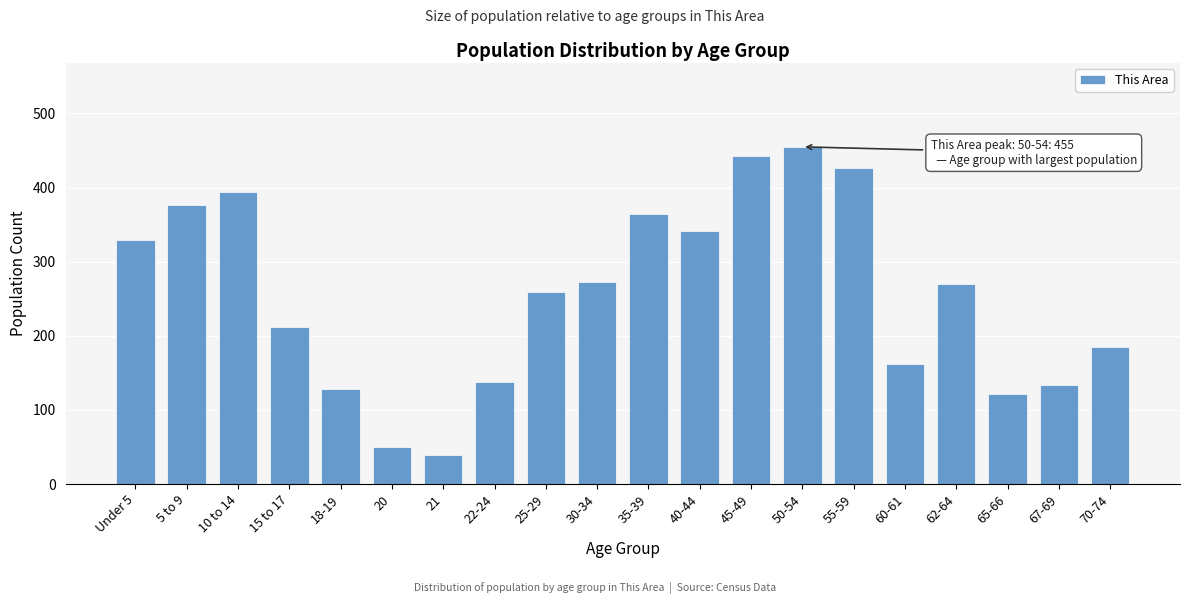

What is the maximum value shown in the chart?

455